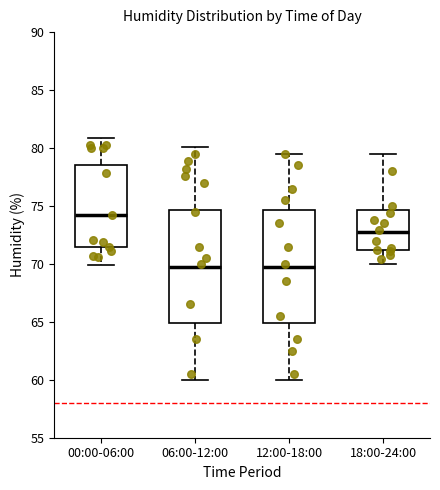

Where is the lower edge of the box for 06:00-12:00 on the y-axis? The values are not printed on the chart, so give them approximately, as read against the axis.

65.0